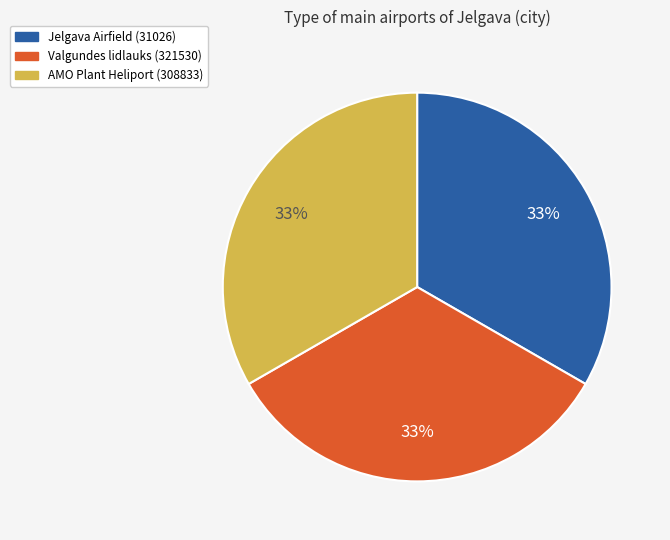

The Jelgava Airfield (31026) slice represents 22% of the pie. True or false?

False